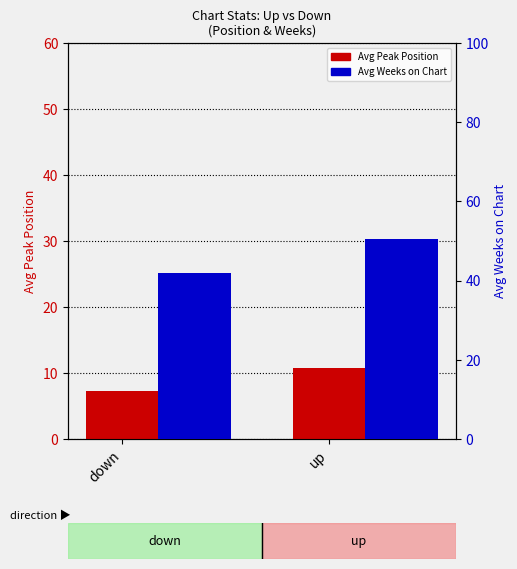

How many groups of bars are there?

2